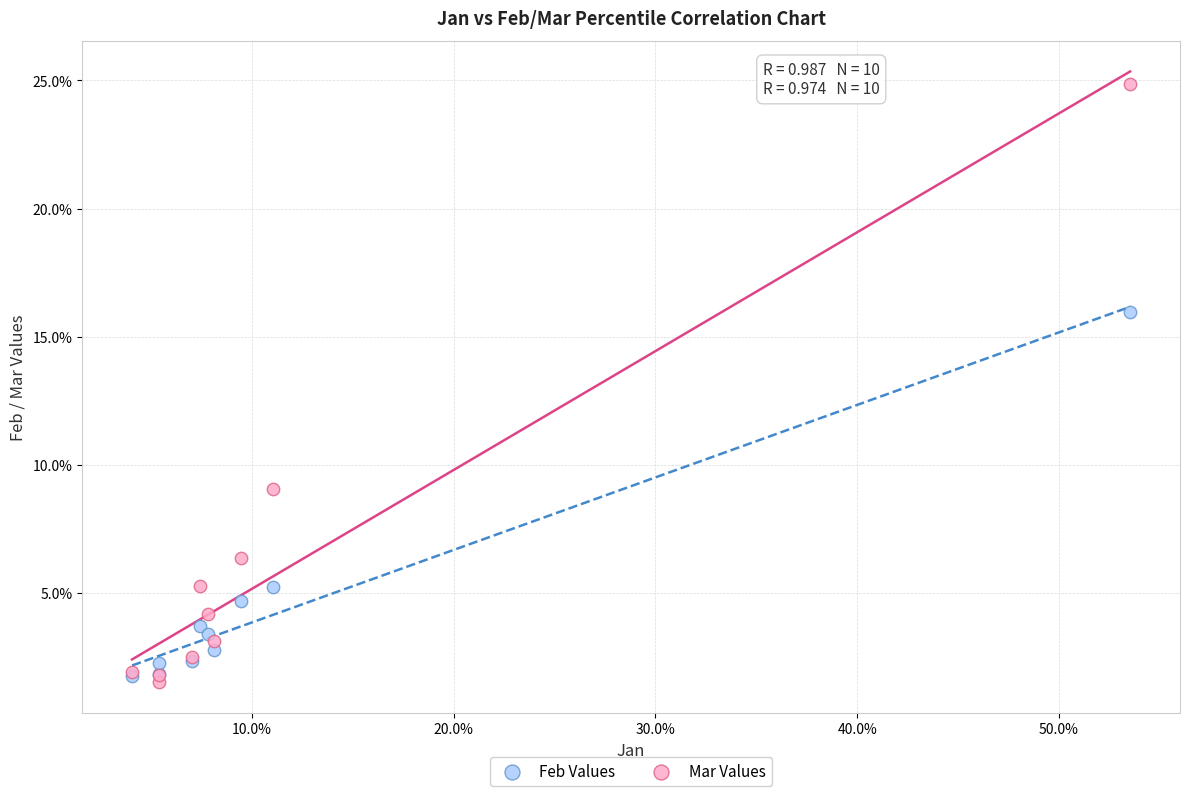

Which series has the widest spread of Y values?

Mar Values